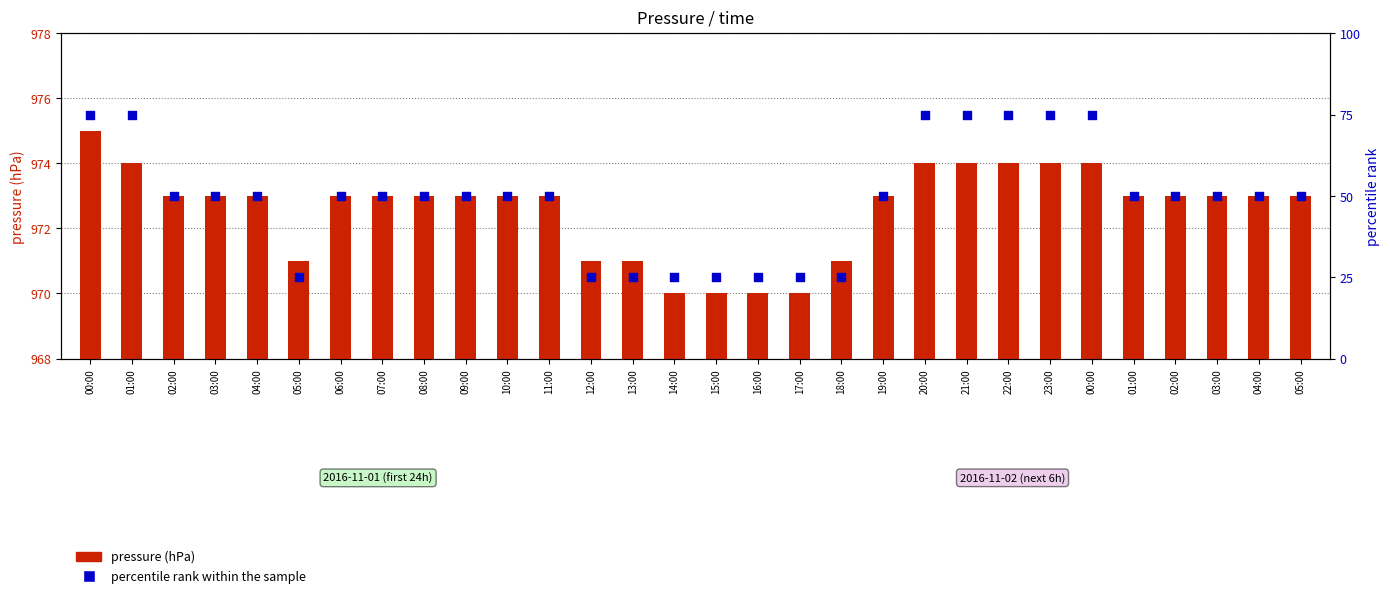

What is the total value across all series at 01:00?

1049